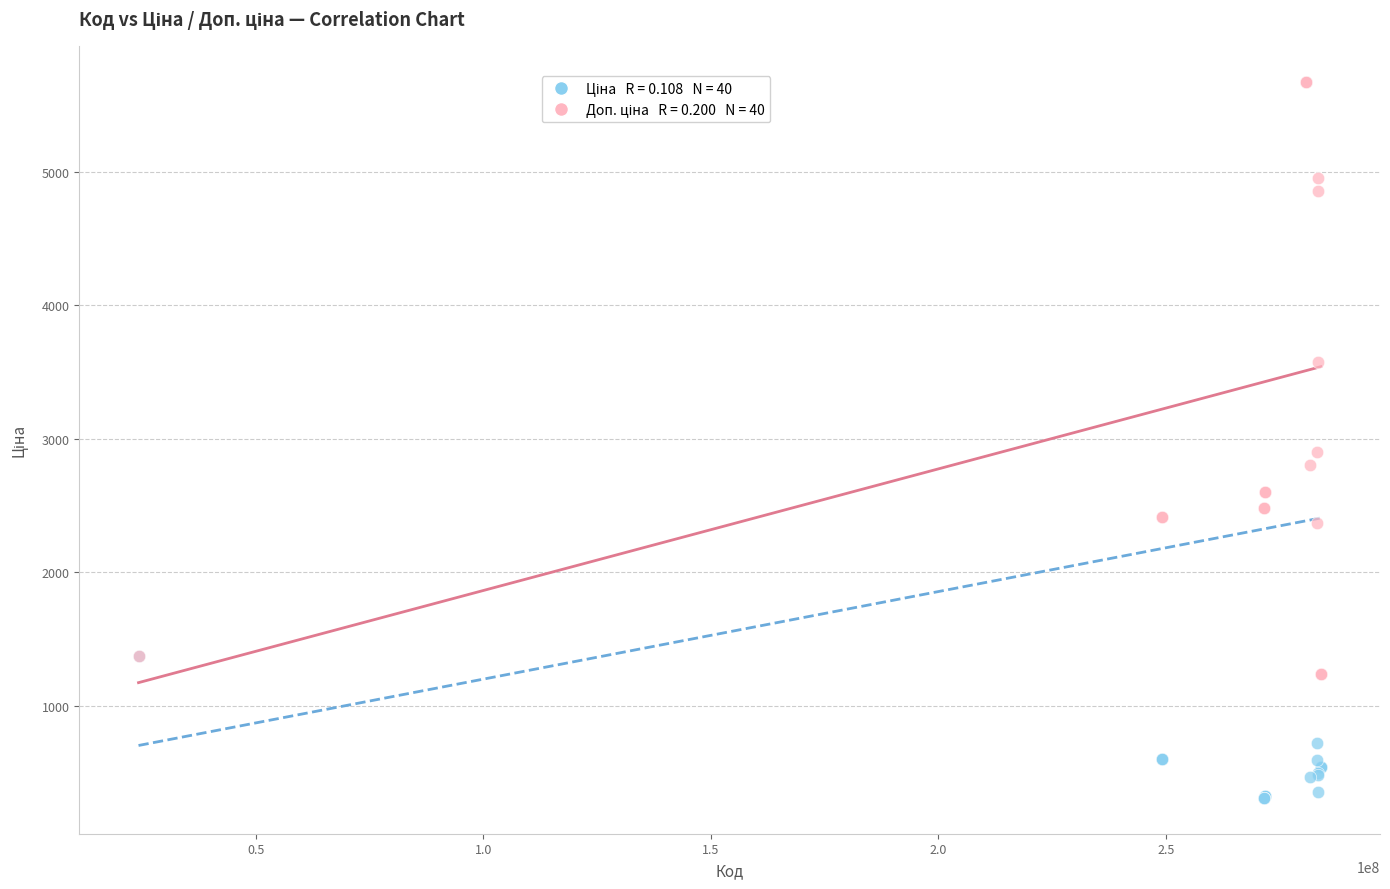

Across all series, what Y value is closest to 2992?

2897.8